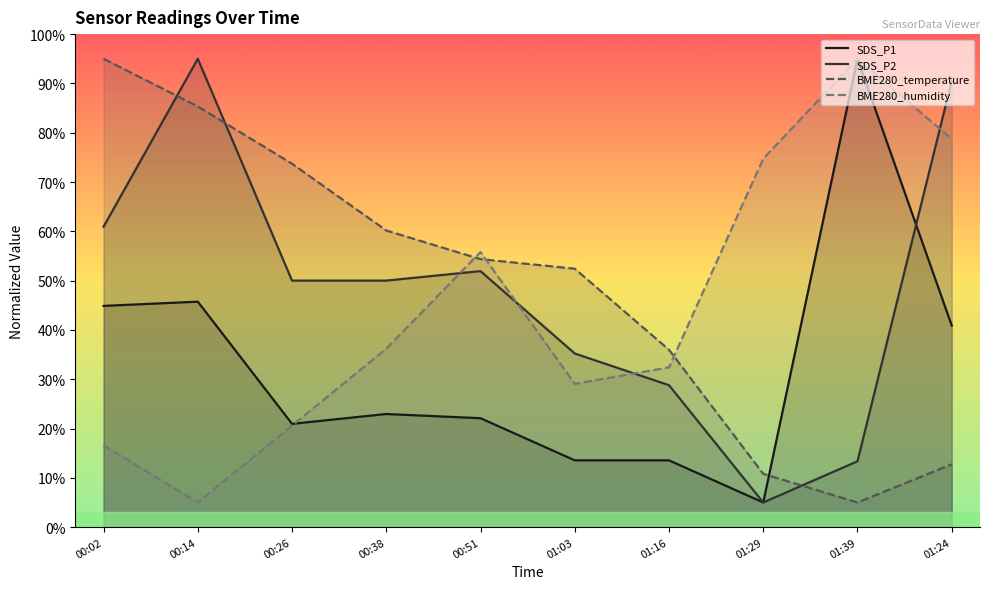

True or false: BME280_humidity has a value of 36.2 at 00:38.

True